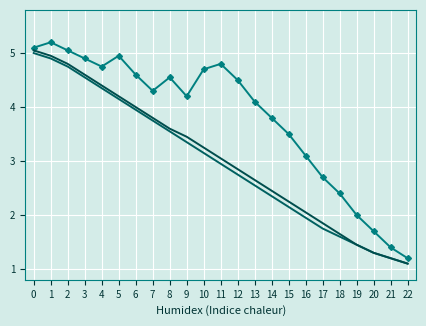

The col_1 (series B) series shows 5.0 at 0. True or false?

True